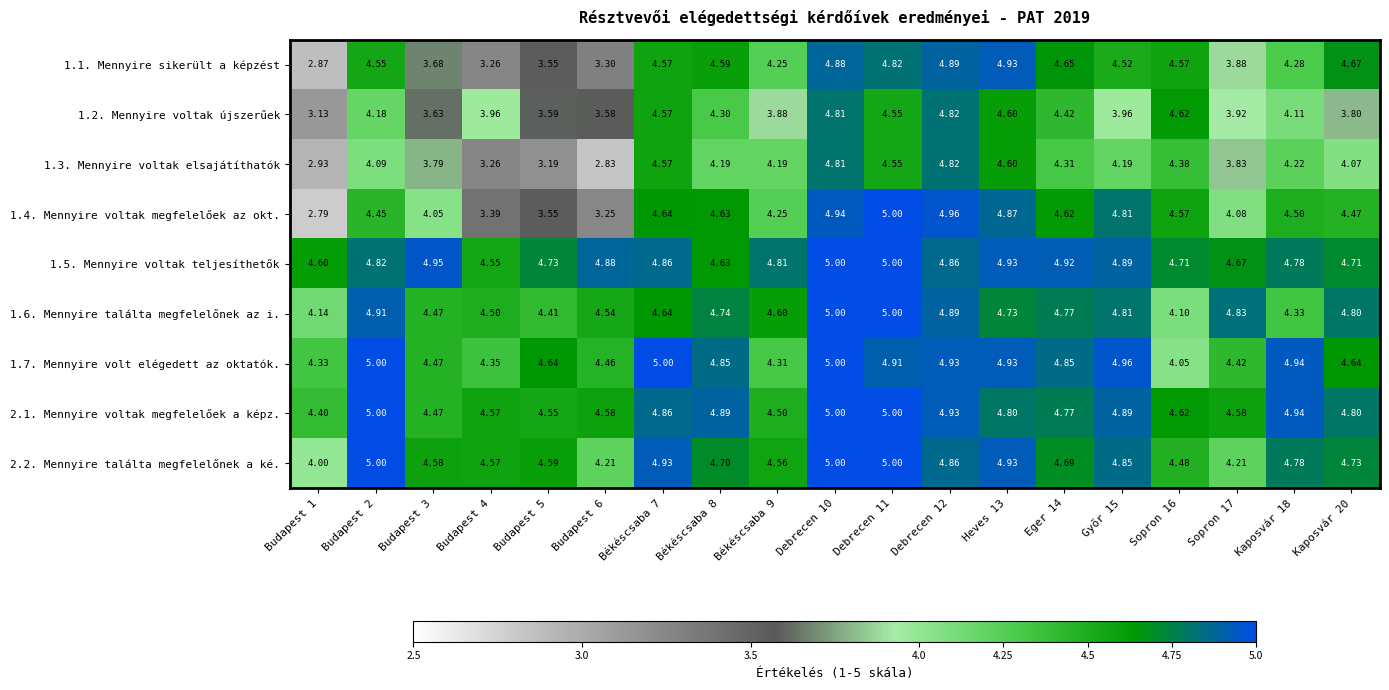

Which series has the widest spread of values?

1.4. Mennyire voltak megfelelőek az okt.